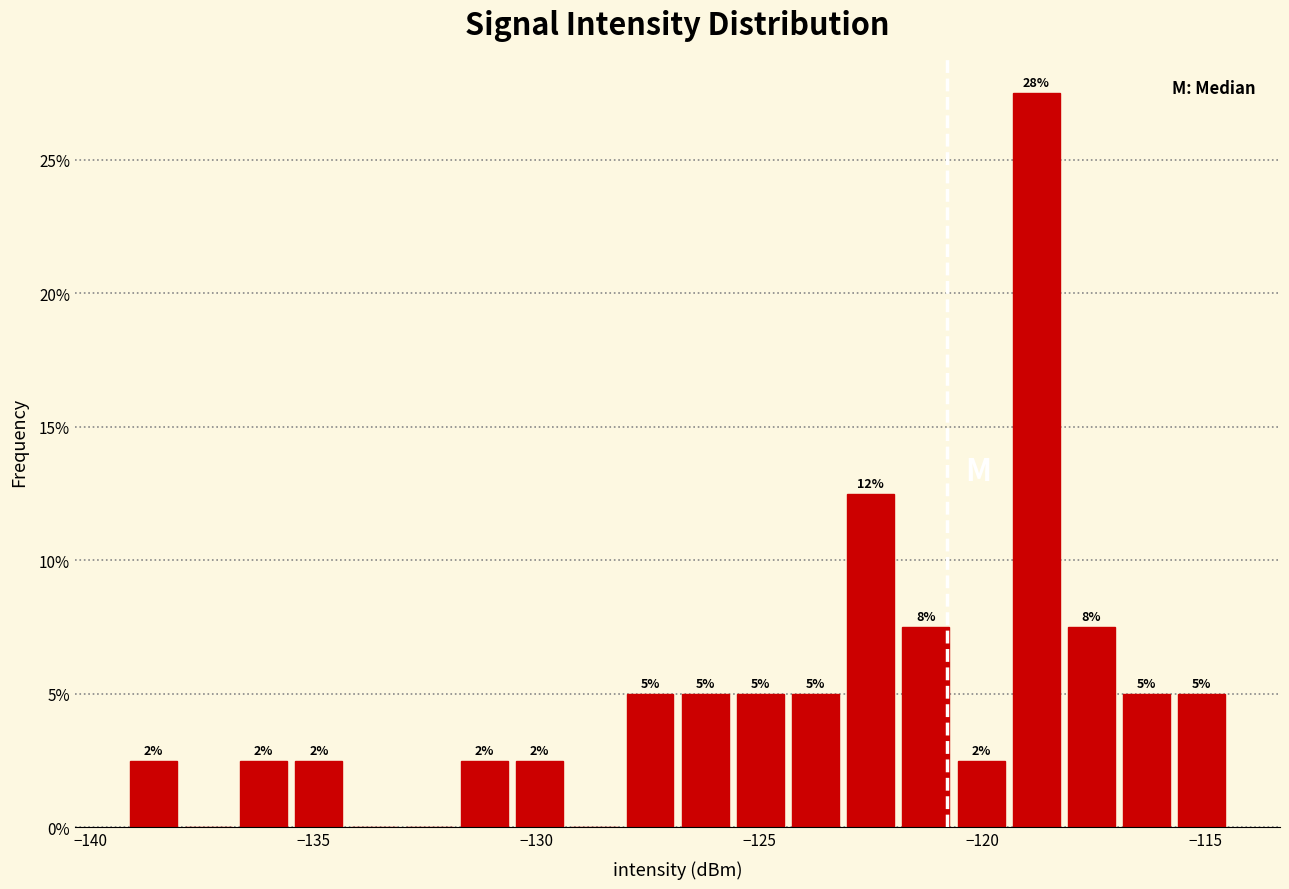

Read against the x-axis, roughly where is the centre of the tallest bar?

-119.0